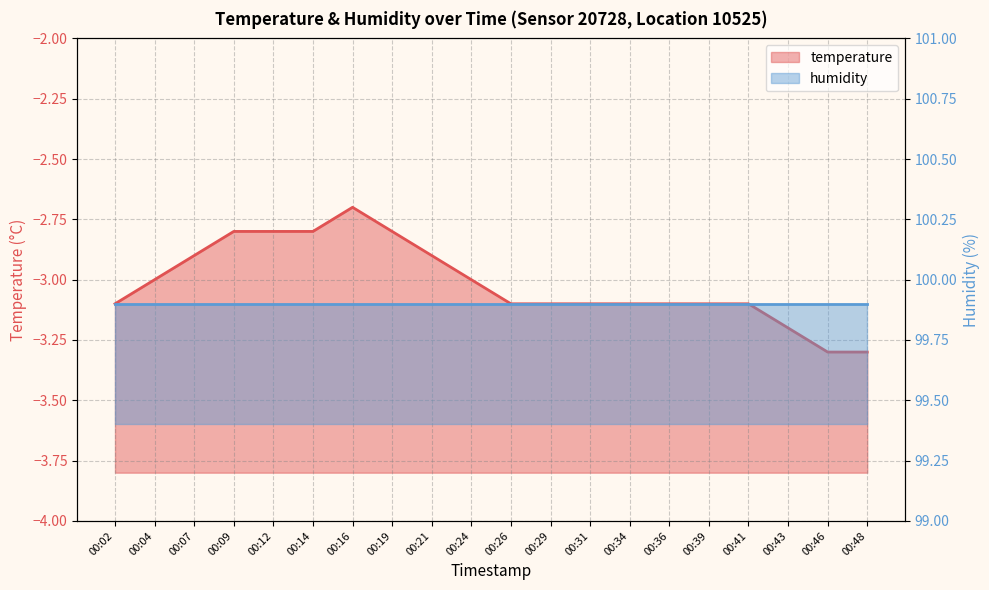

What is the difference between the maximum and second lowest values?

0.6